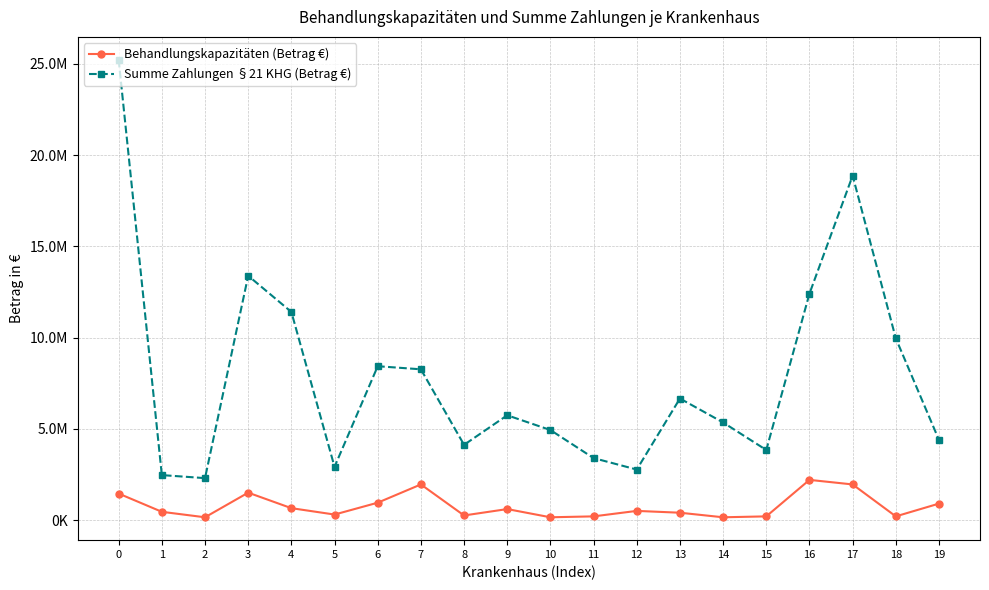

Is this an area chart (filled region under the line)?

No